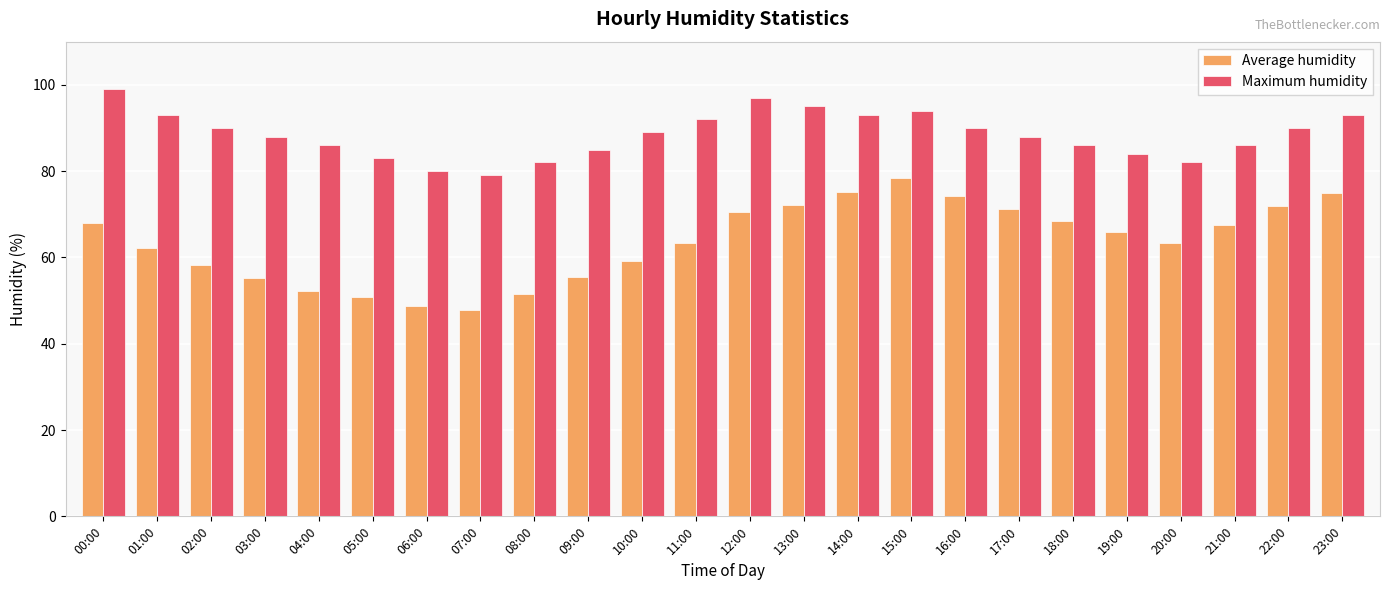

What is the maximum value shown in the chart?

99.0